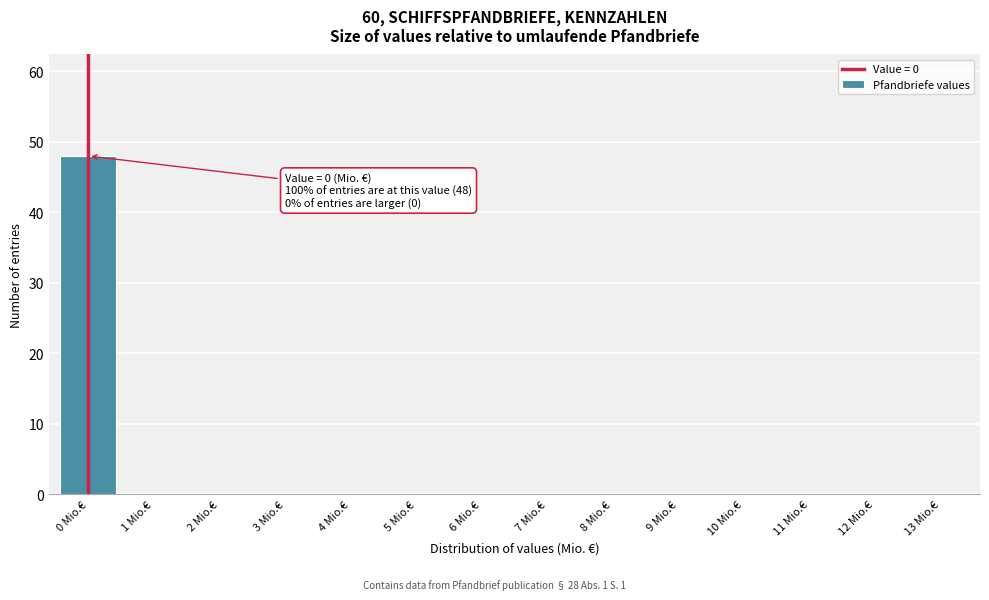

Reading right to left, transcribe all the data shown in this chart.

13 Mio.€=0	12 Mio.€=0	11 Mio.€=0	10 Mio.€=0	9 Mio.€=0	8 Mio.€=0	7 Mio.€=0	6 Mio.€=0	5 Mio.€=0	4 Mio.€=0	3 Mio.€=0	2 Mio.€=0	1 Mio.€=0	0 Mio.€=48